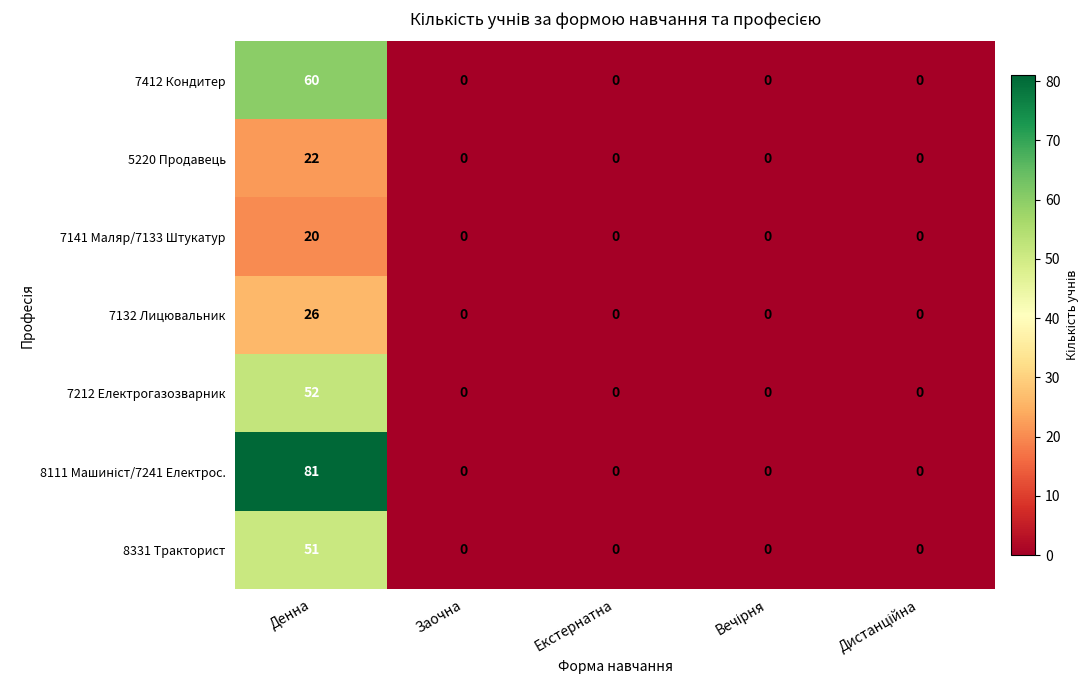

Count the number of categories in the chart.

5